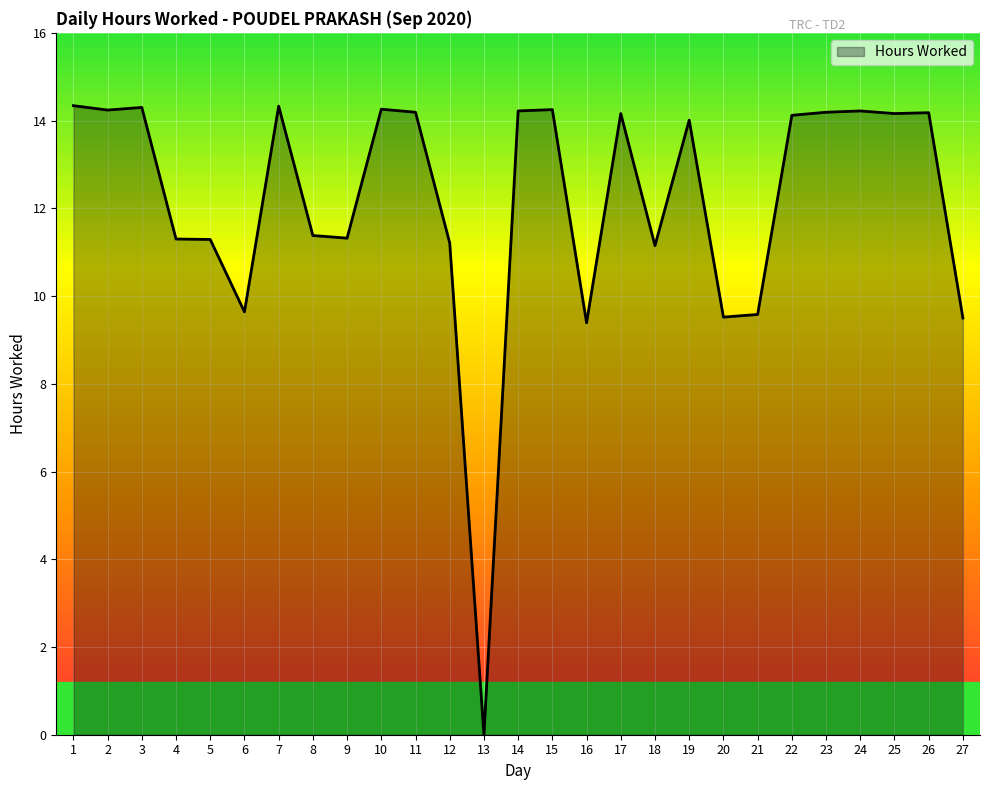

Which has a higher value, 16 or 4?

4